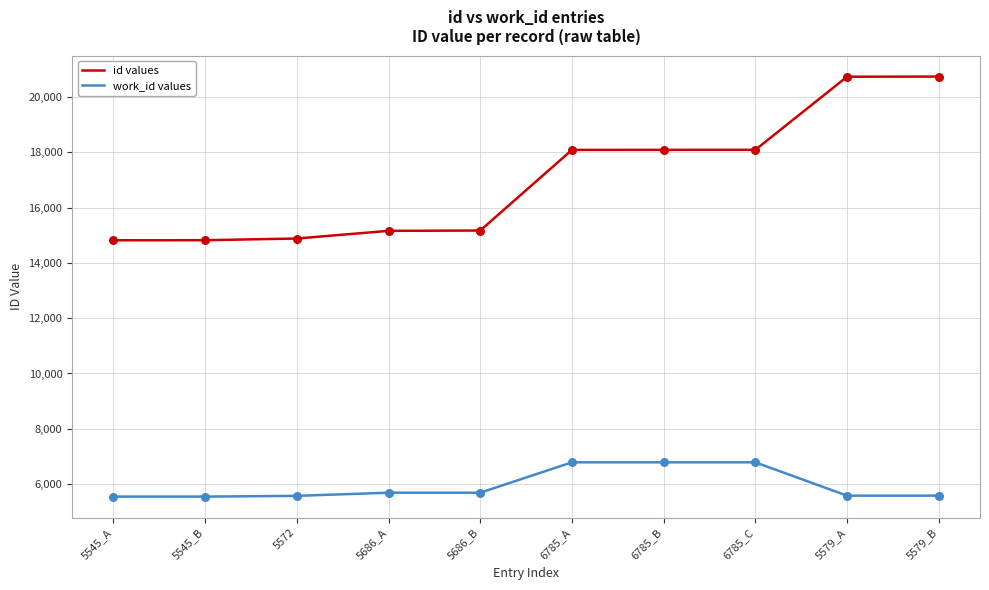

Is the value of id values at 5579_B greater than the value of work_id values at 5545_B?

Yes